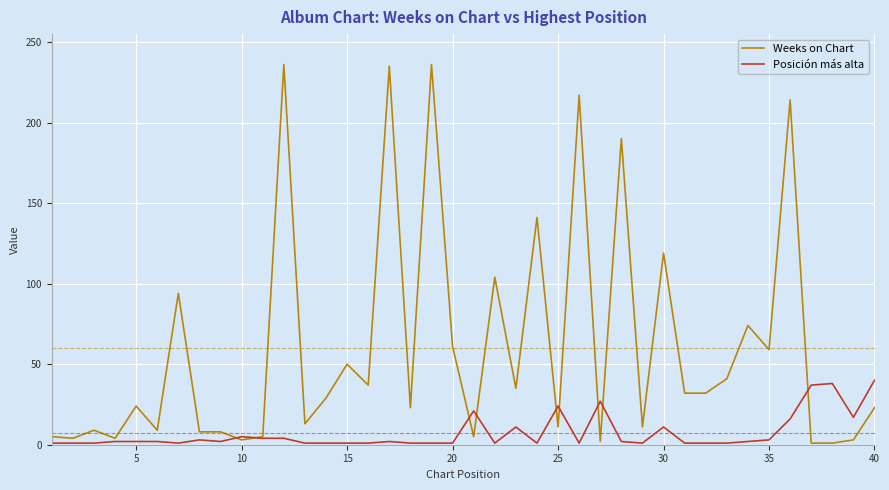

How many categories are shown in the chart?

40